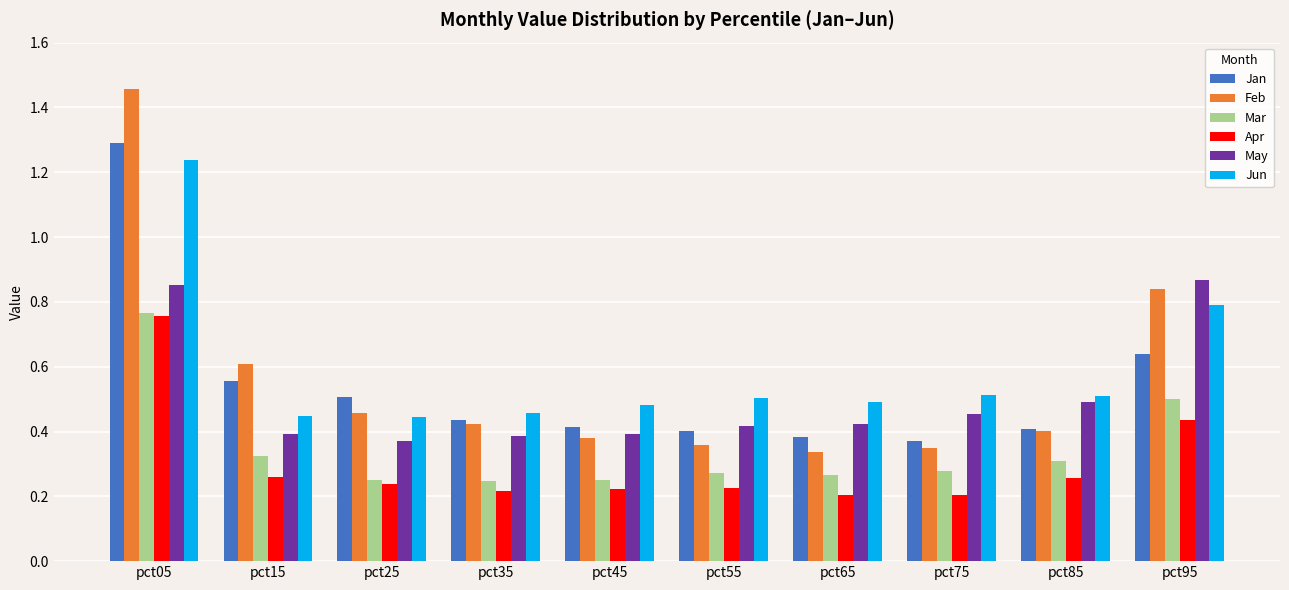

Is it true that Jan equals 0.1 at pct65?

False